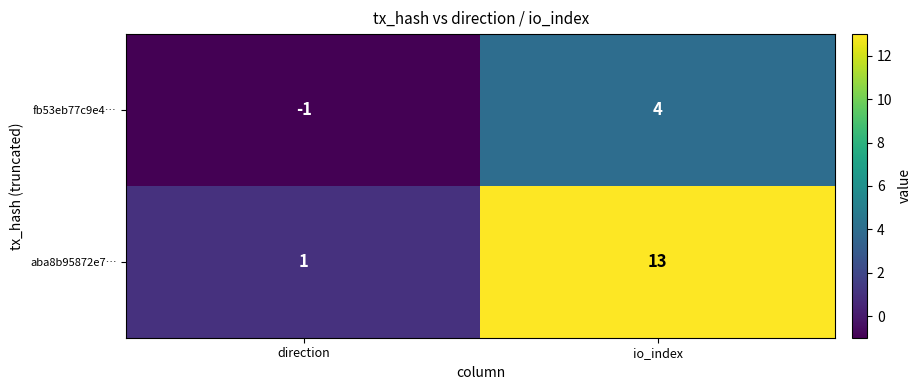

Count the number of categories in the chart.

2